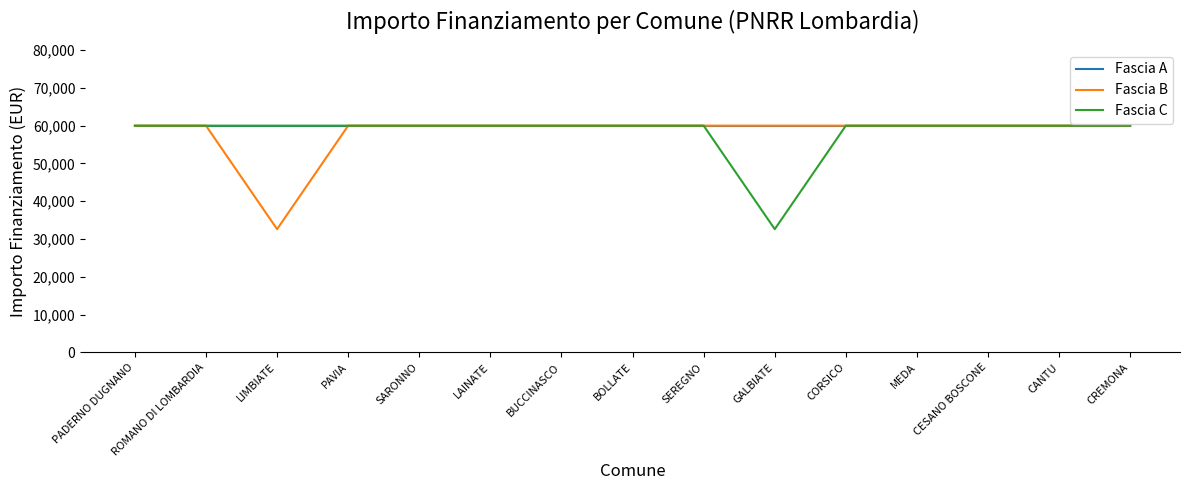

Which category has the lowest value in the Fascia C series?

GALBIATE